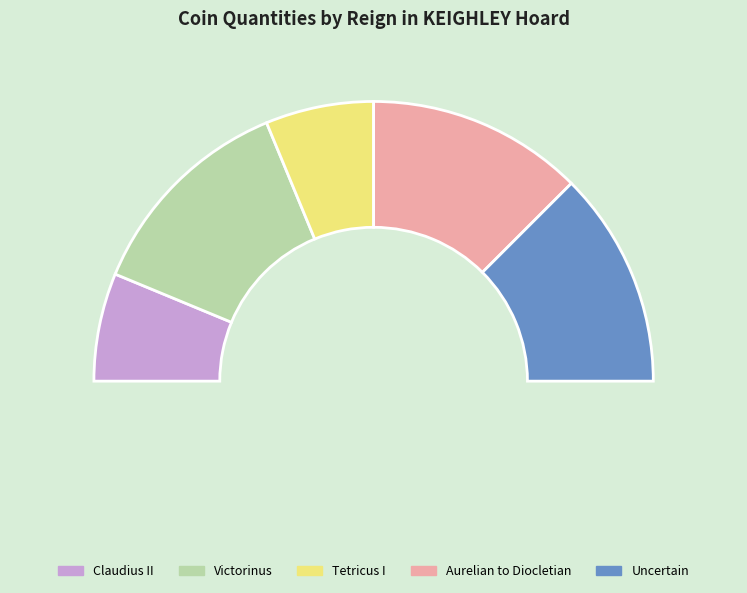

Does Victorinus represent more than half of the total?

No